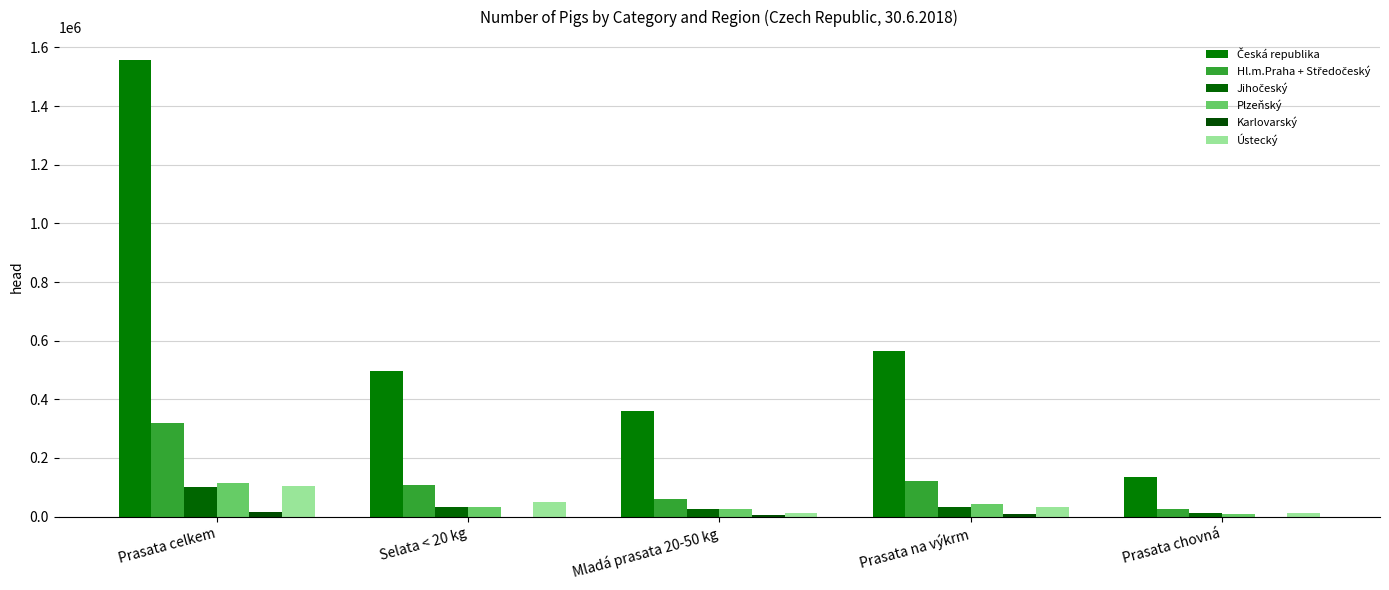

Where is Ústecký nearest to the value 56838?

Selata < 20 kg